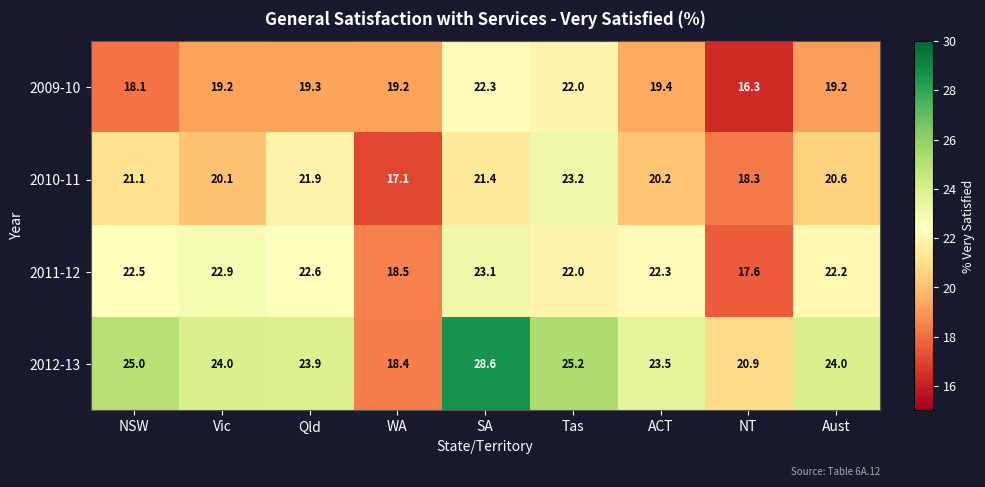

The 2011-12 series shows 13.4 at SA. True or false?

False